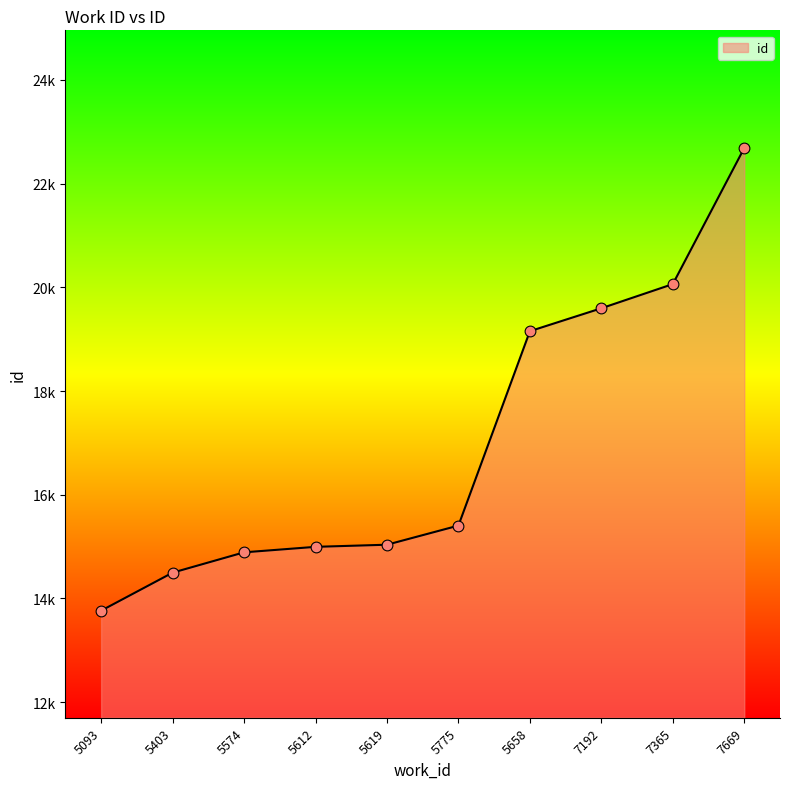

Between 5574 and 5403, which is larger?

5574